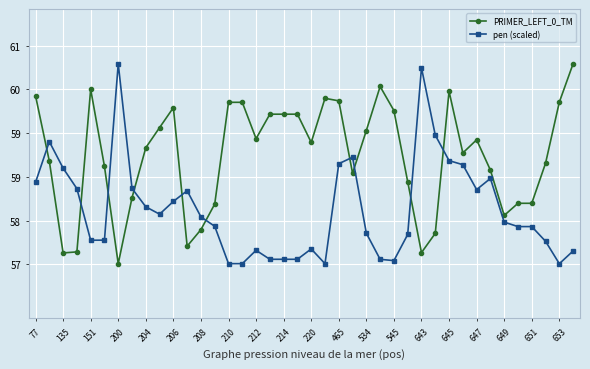

At how many categories does at least one series exceed 57?

40